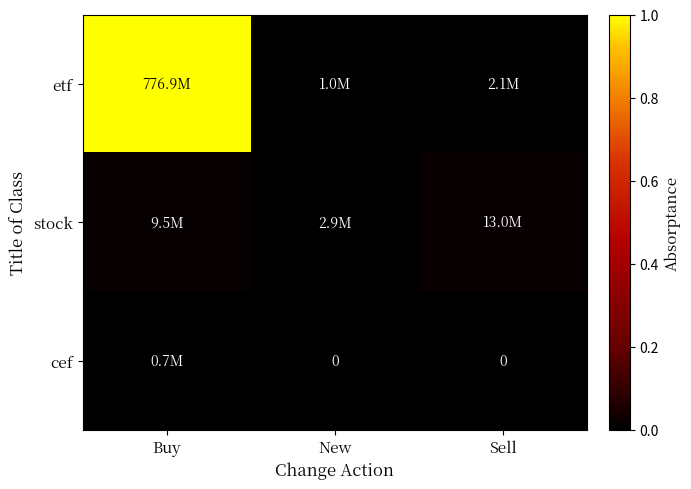

Is it true that cef equals 0.0 at New?

True